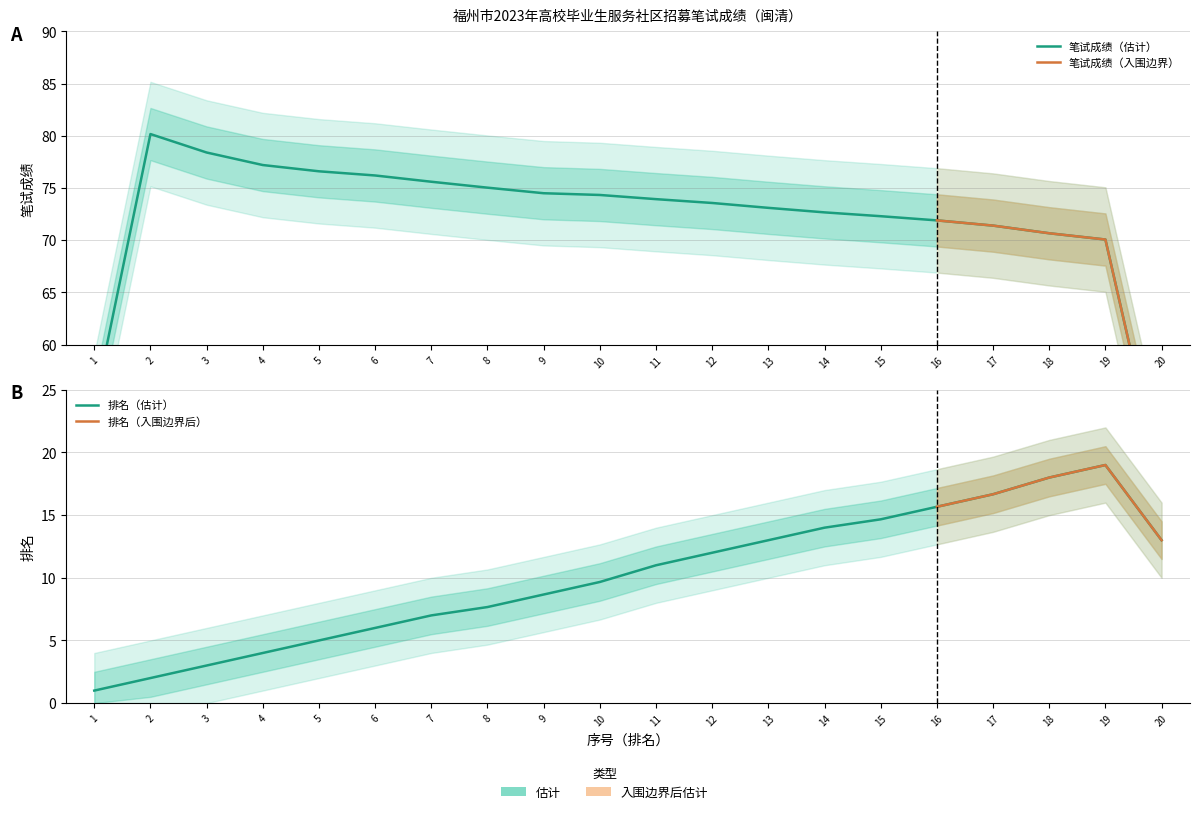

What is the difference between the 笔试成绩 values at 3 and 15?

6.0